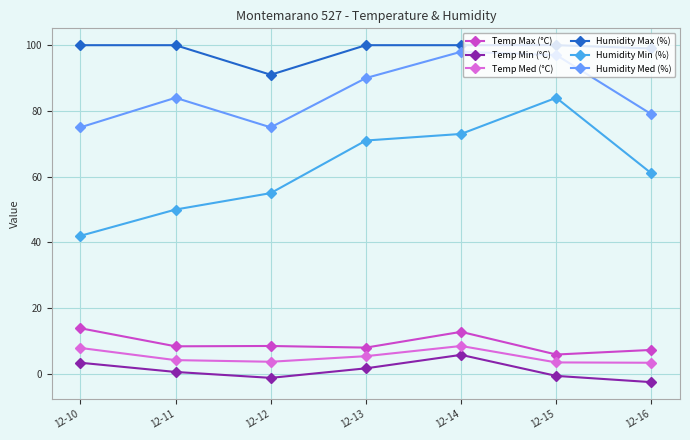

How many data points does each series have?

7